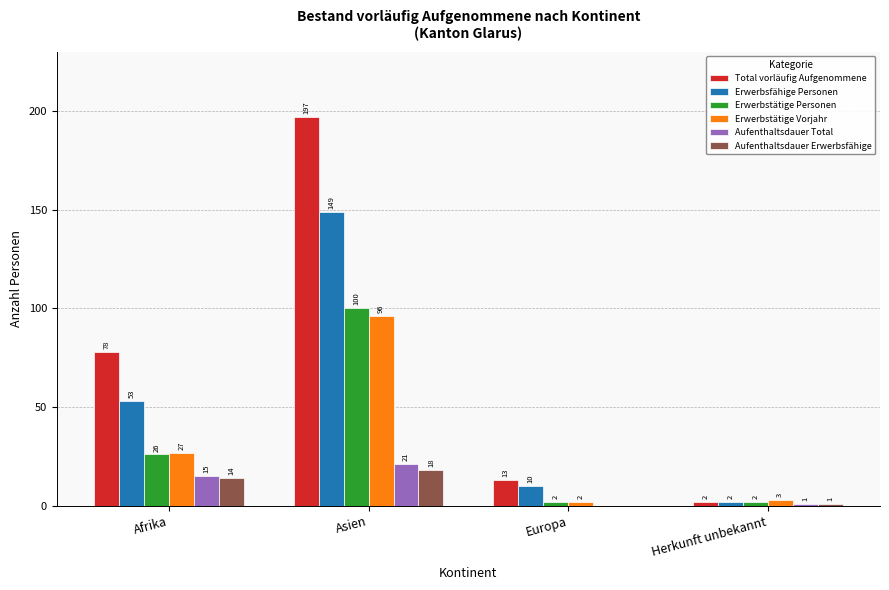

Between Europa and Herkunft unbekannt, which series saw the biggest shift?

Total vorläufig Aufgenommene